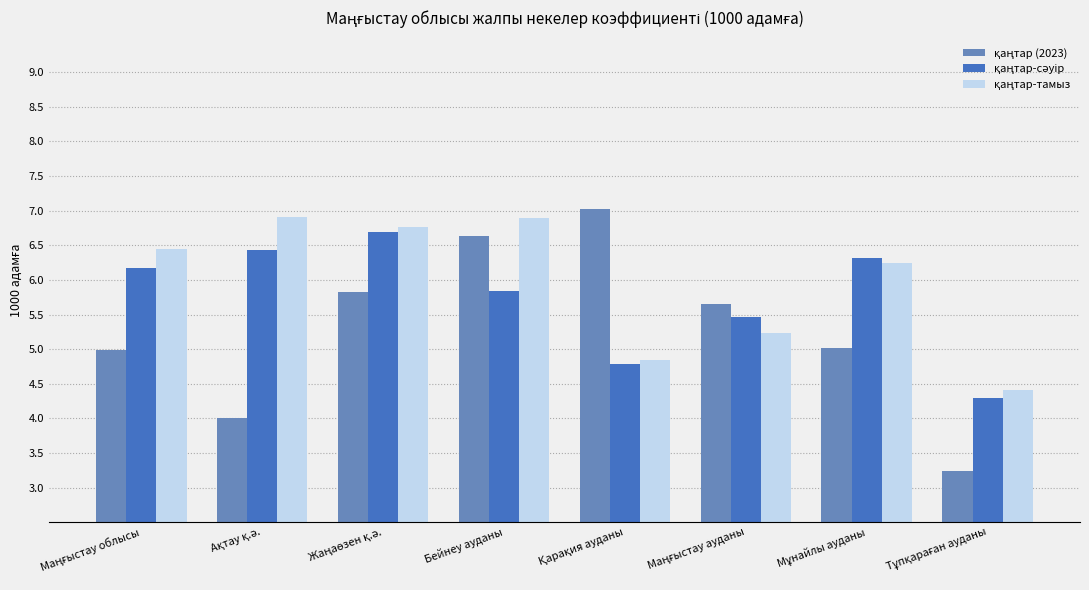

What is the smallest value displayed?

3.2